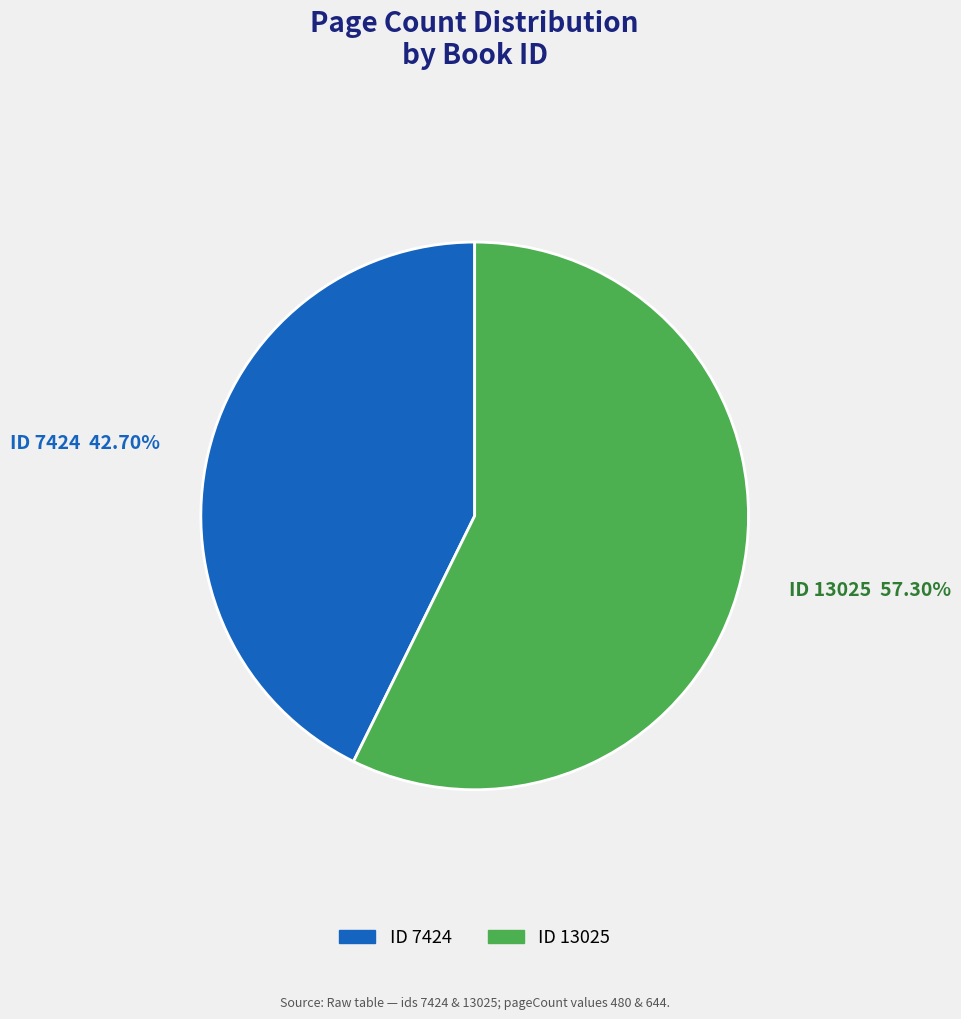

Does any single category account for the majority?

Yes